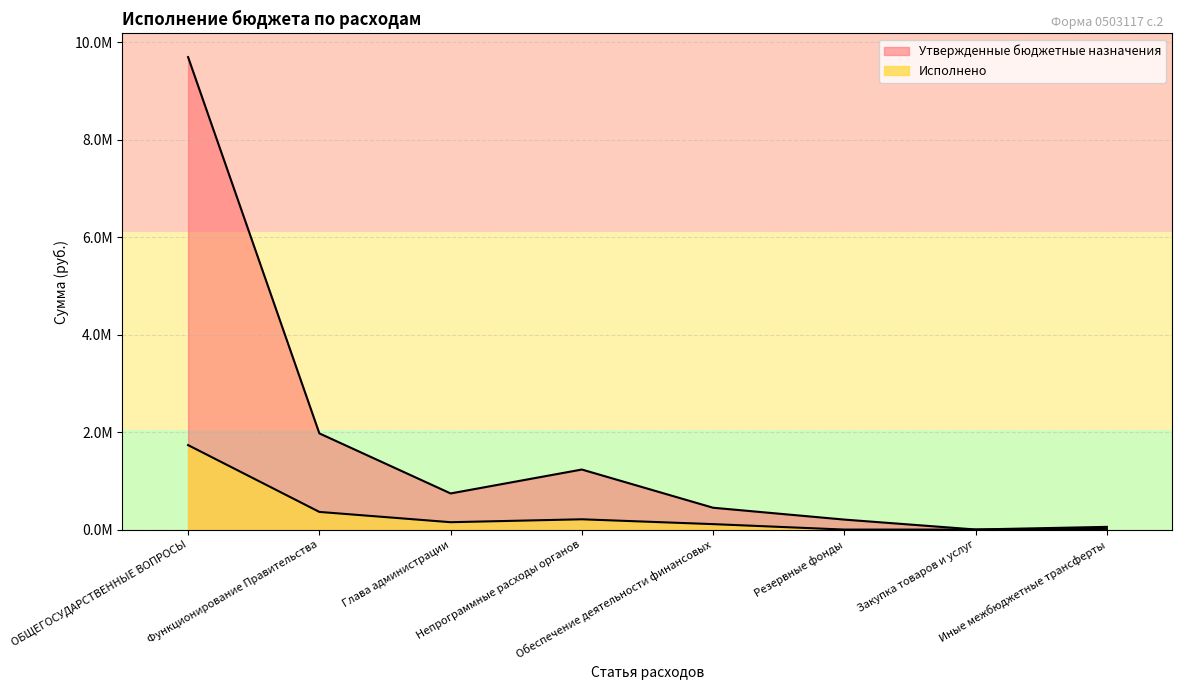

Does the chart display data point markers on the line(s)?

No